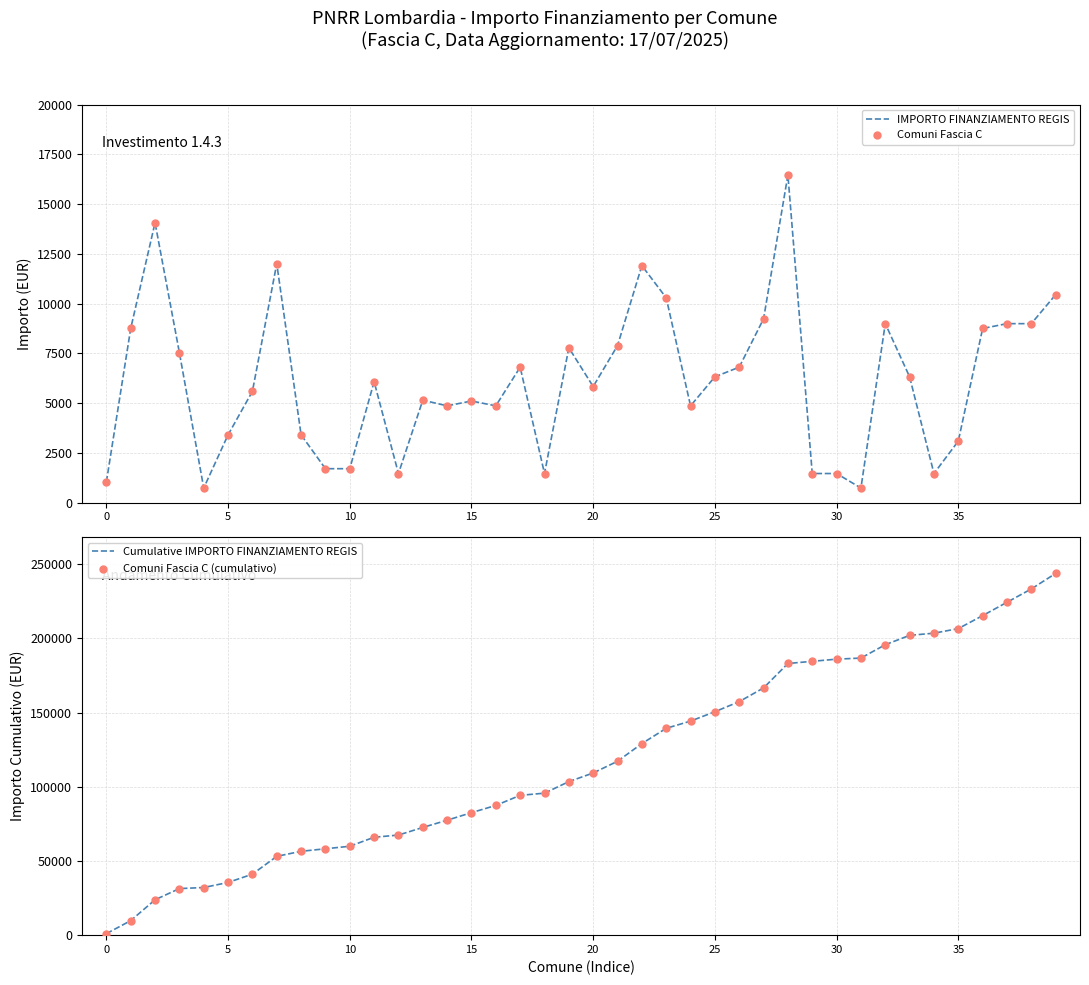

At how many categories does at least one series exceed 95459?

22